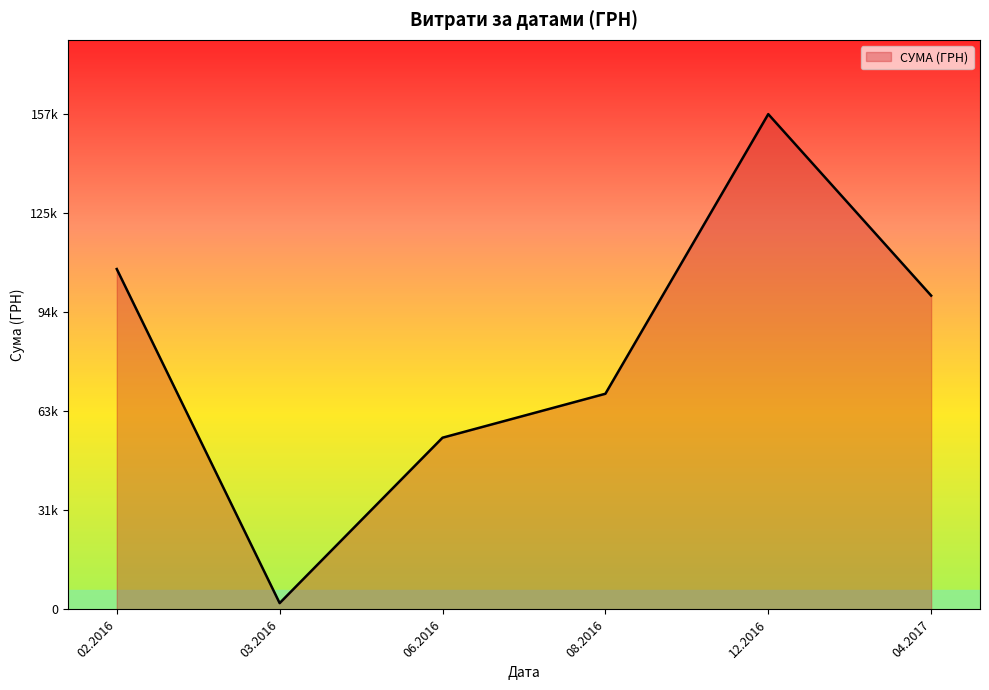

Does the chart display data point markers on the line(s)?

No